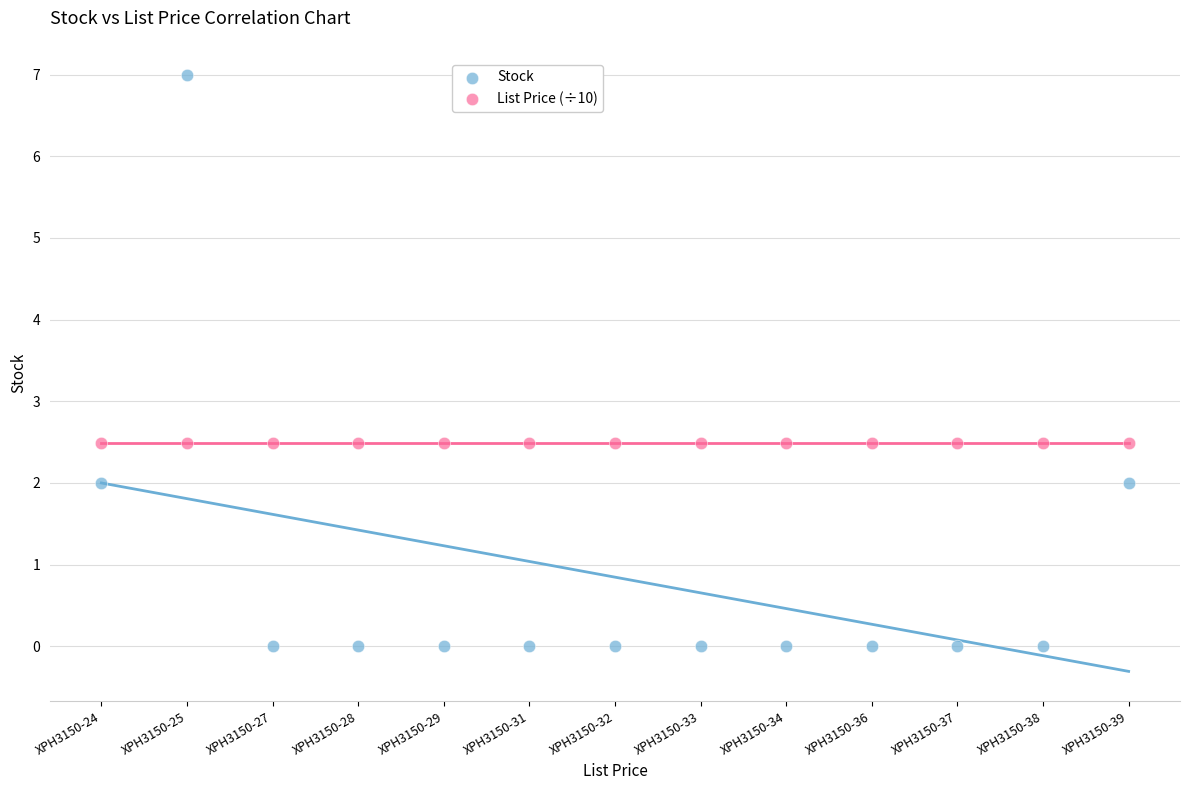

Which series contains the lowest Y value?

Stock